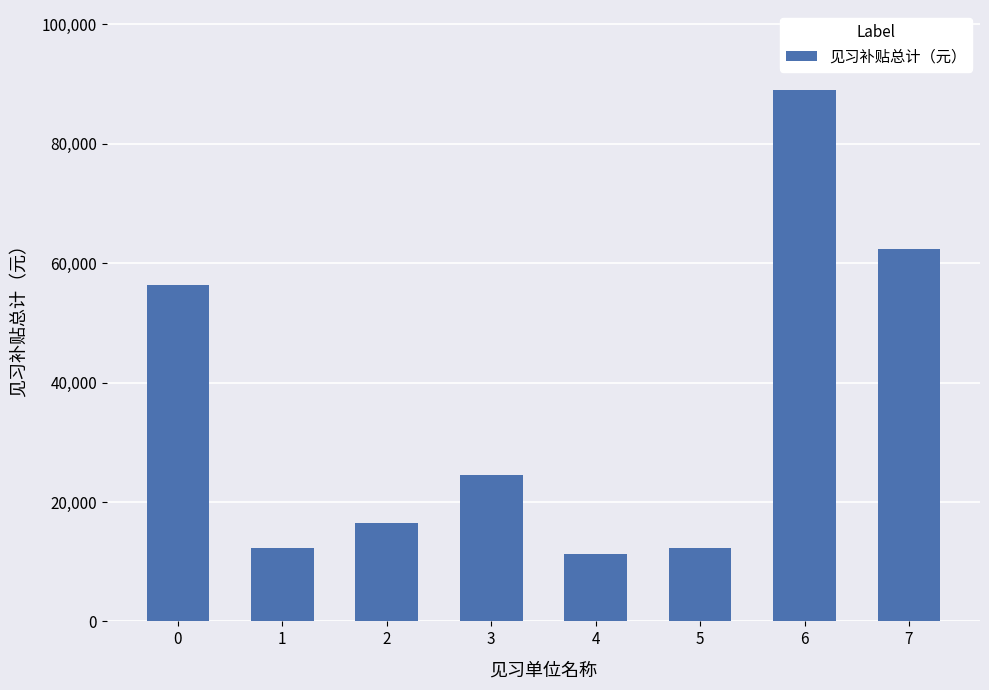

What is the sum of all values?

284488